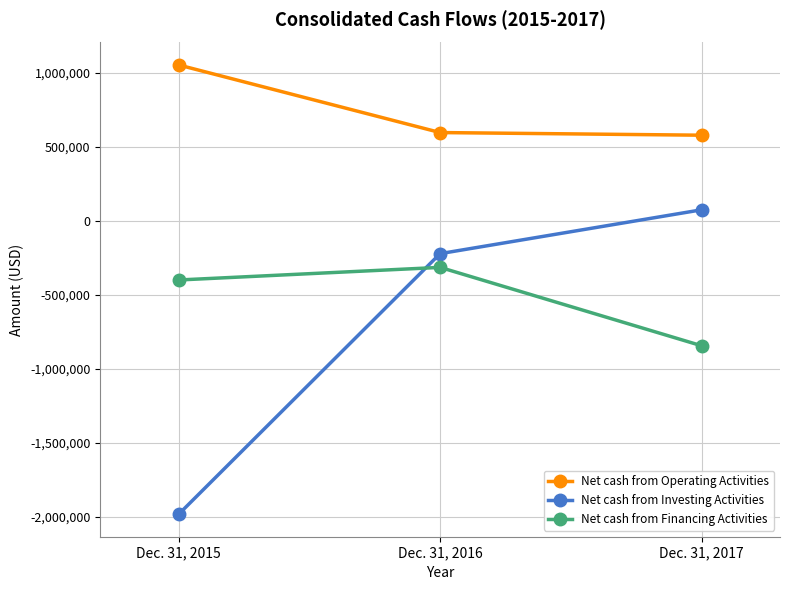

What is the total value across all series at Dec. 31, 2016?

57172